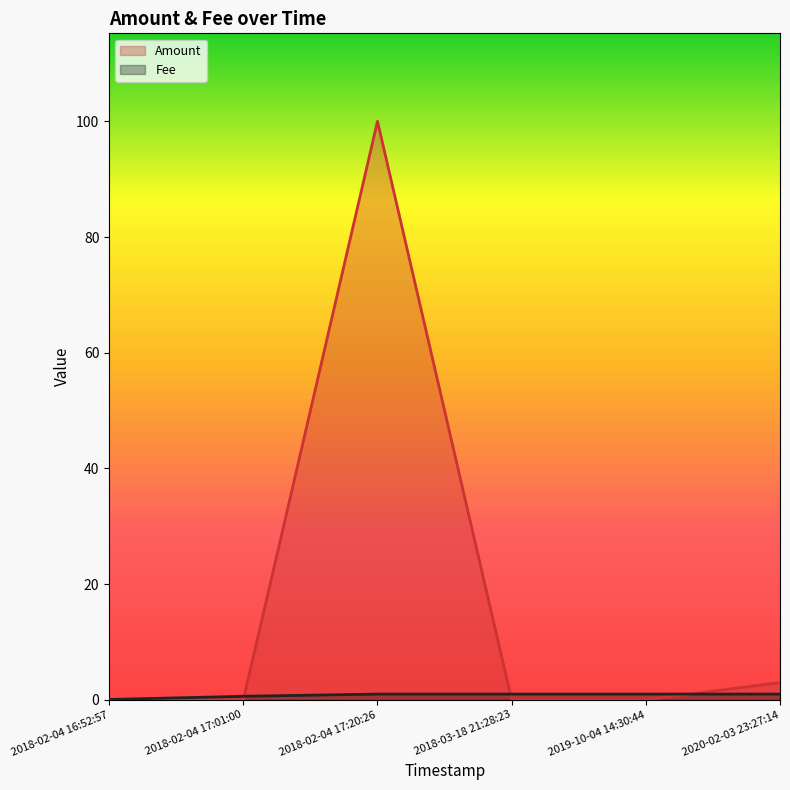

What is the average value of the Amount series?

17.2